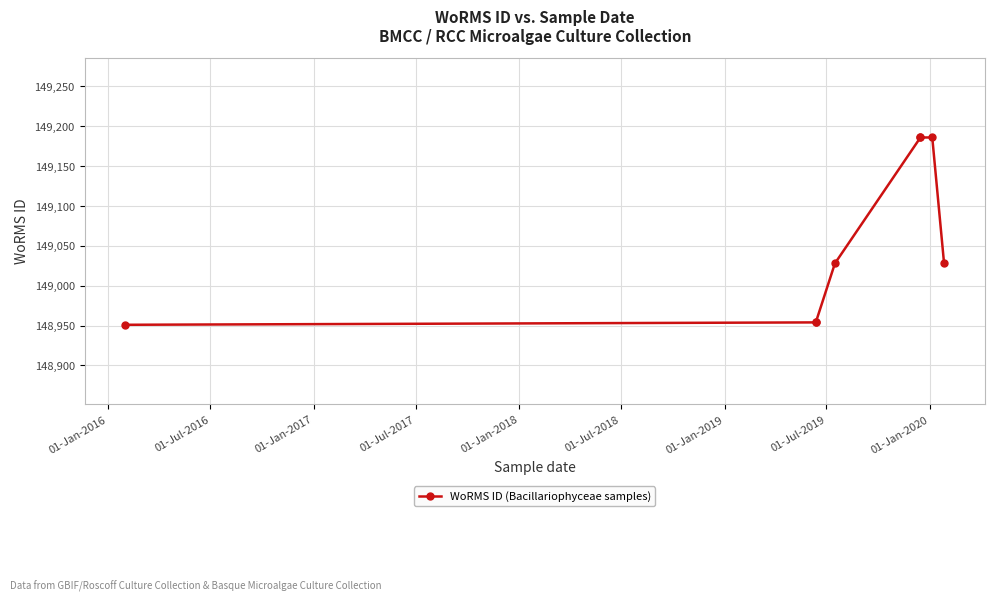

Is this an area chart (filled region under the line)?

No